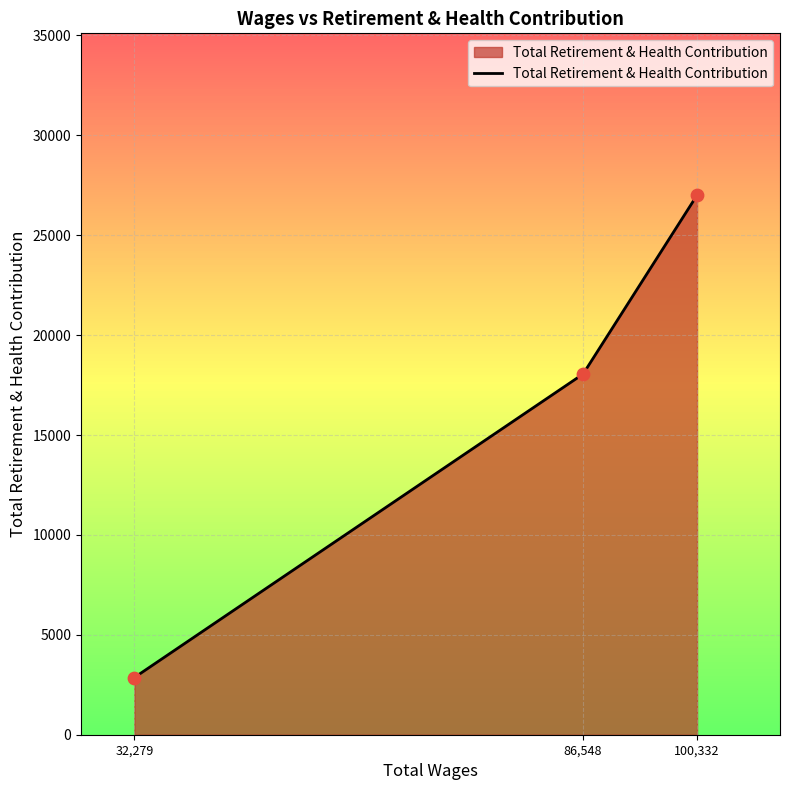

What is the change in value from 32,279 to 100,332?

+24142